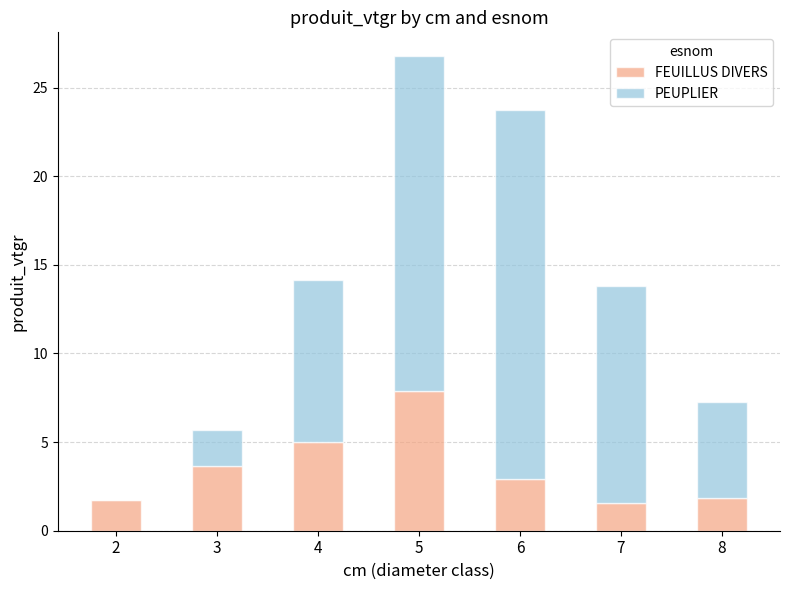

What are all the series names shown in the legend?

FEUILLUS DIVERS, PEUPLIER